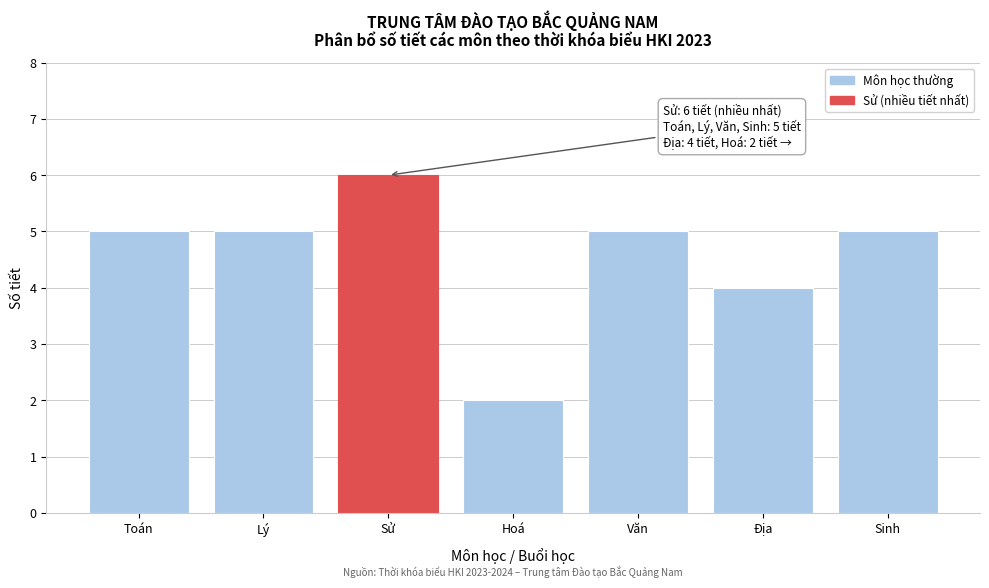

Reading left to right, list all the values displayed in this chart.

5	5	6	2	5	4	5